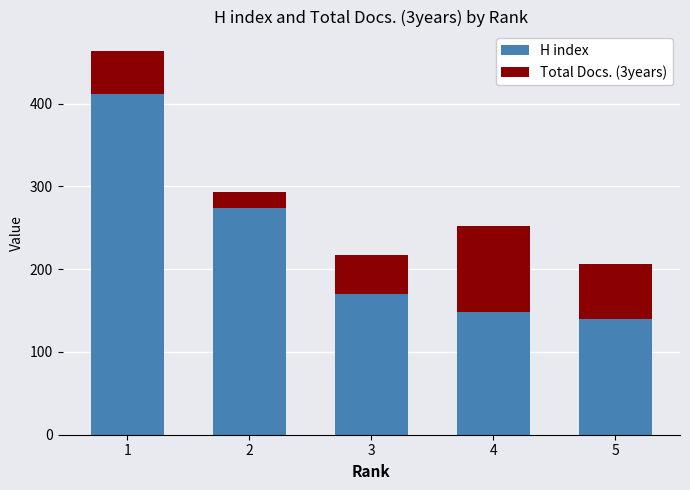

How many data points in H index are less than 170?

2